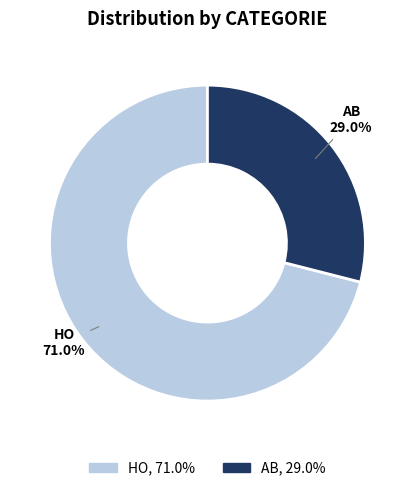

What is the majority slice?

HO